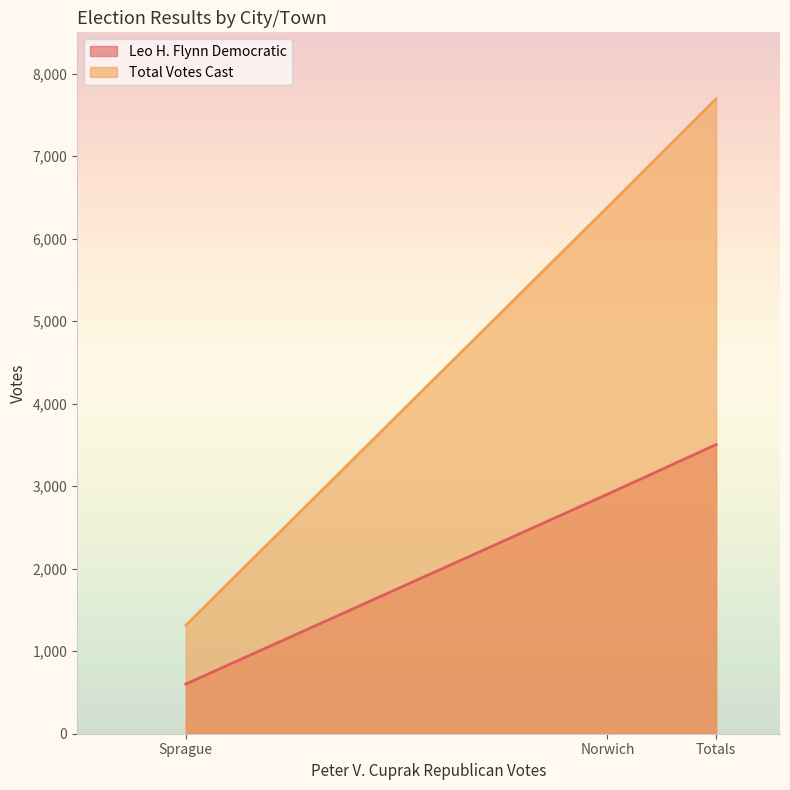

Read the Total Votes Cast value at Totals.

7695